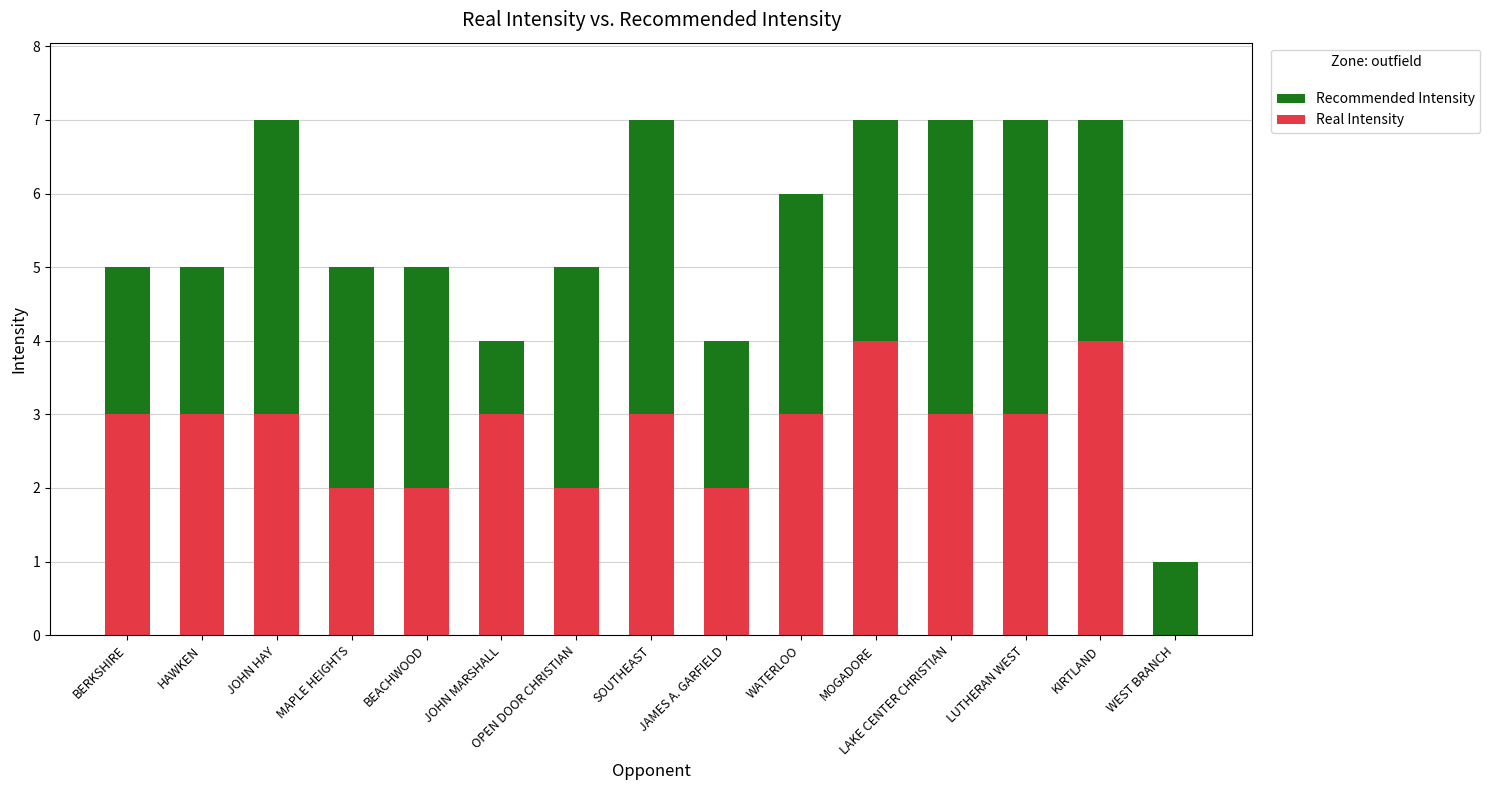

Rank the series by their average value, from highest to lowest.

Recommended Intensity, Real Intensity